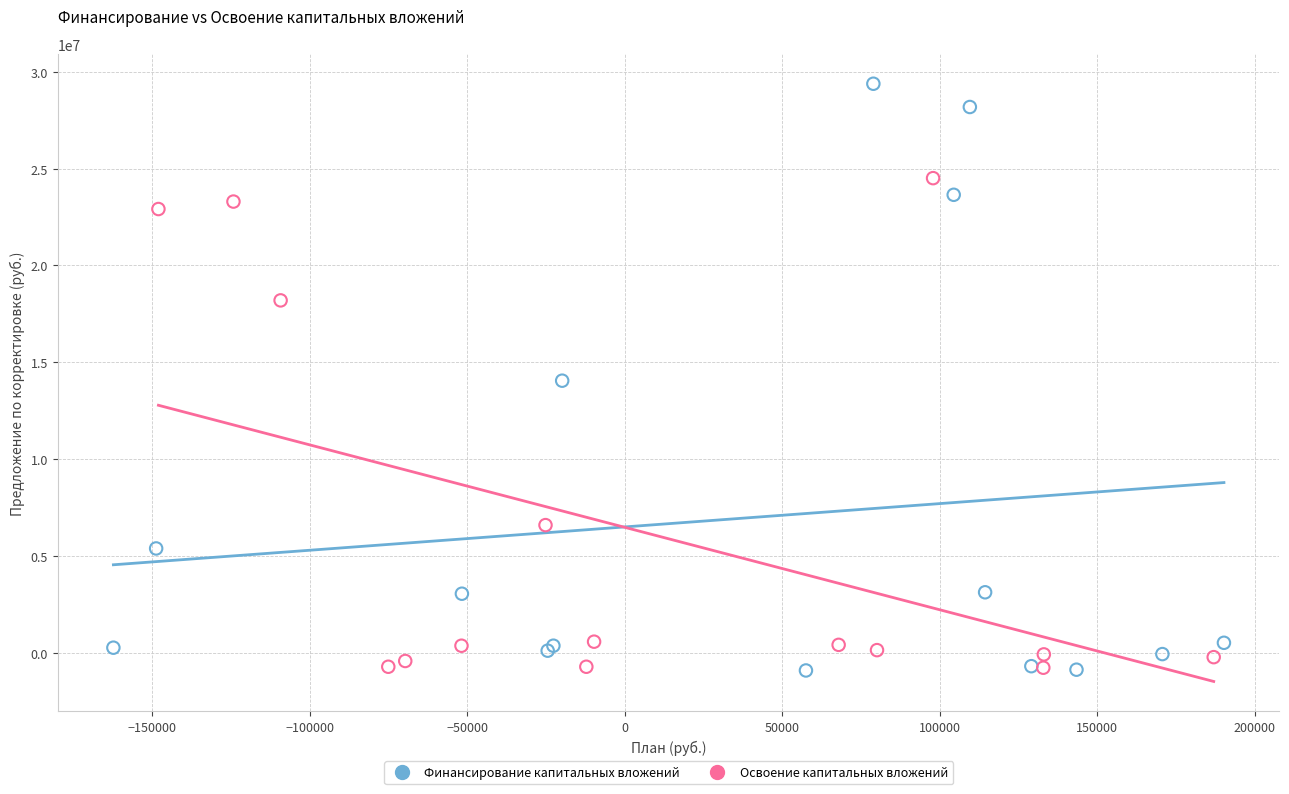

Which series has the widest spread of Y values?

Финансирование капитальных вложений